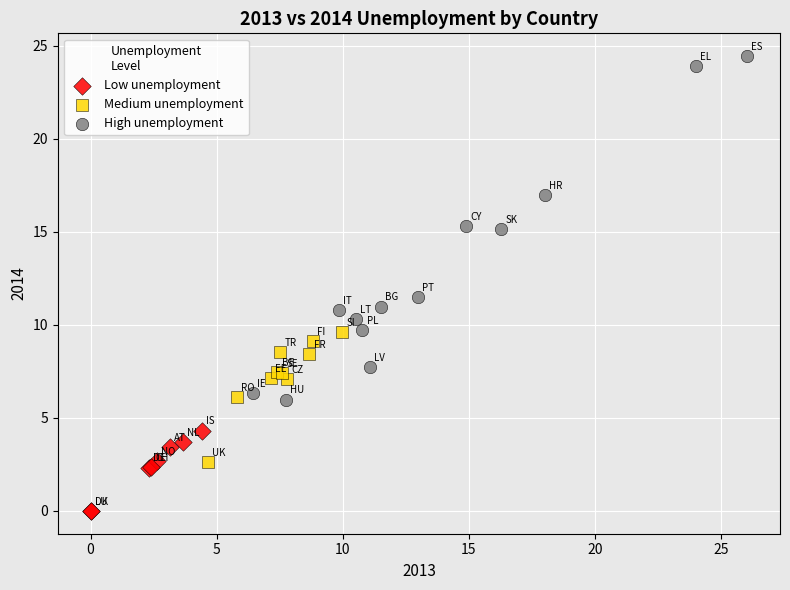

What are all the series names shown in the legend?

Low unemployment, Medium unemployment, High unemployment